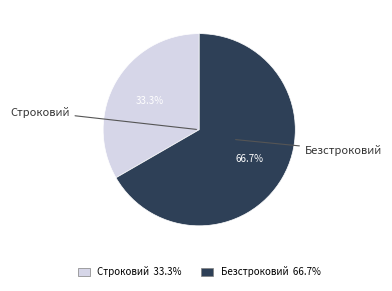

Approximately how many times larger is the value at Безстроковий compared to Строковий?

2.0